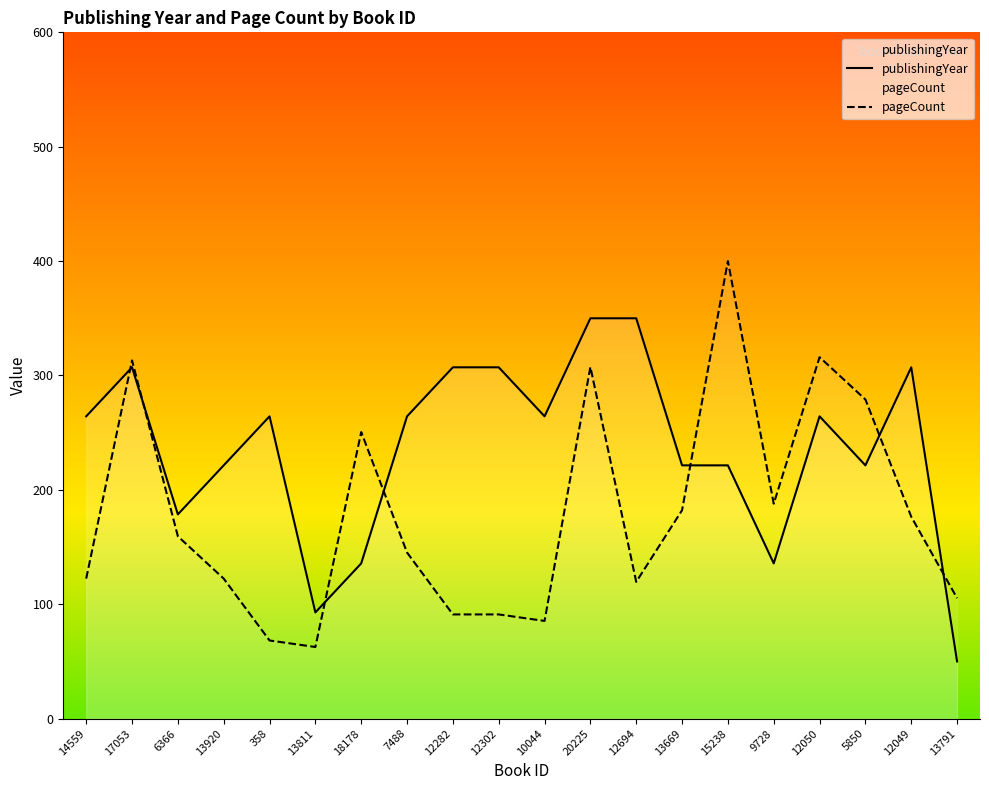

True or false: pageCount and publishingYear cross at least once.

True